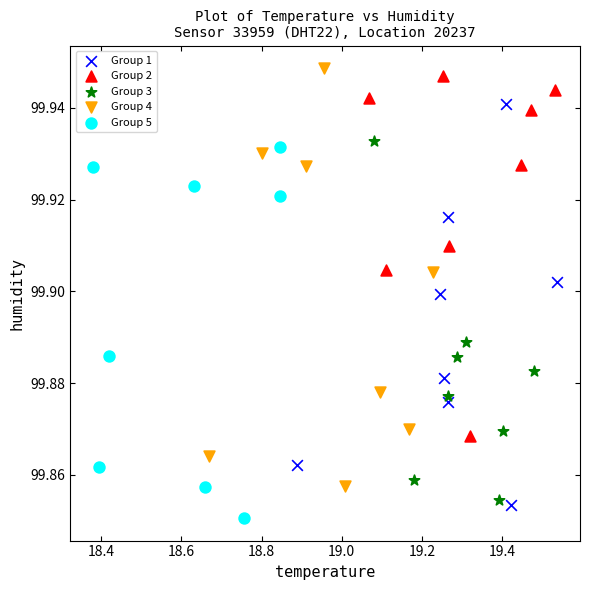

Which series has the largest Y range (max minus min)?

Group 4